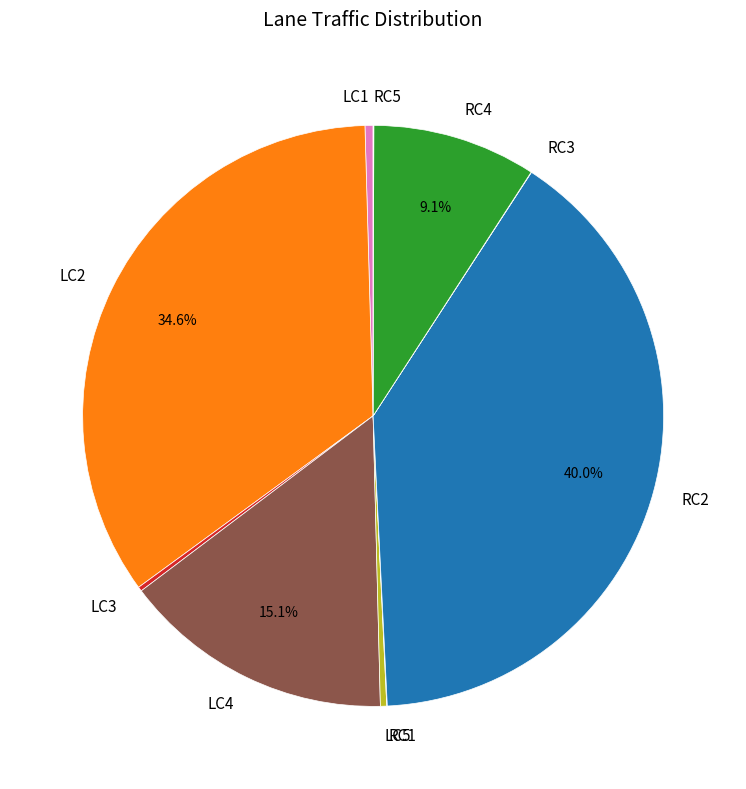

Is there a majority slice in this chart?

No